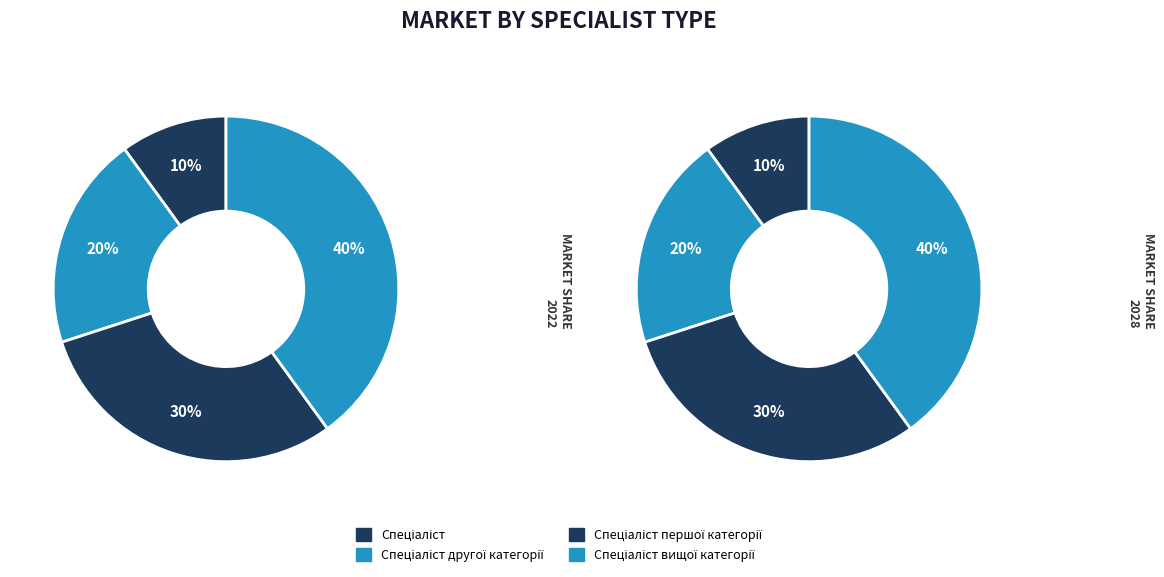

Rank the categories by value from highest to lowest.

Спеціаліст вищої категорії, Спеціаліст першої категорії, Спеціаліст другої категорії, Спеціаліст